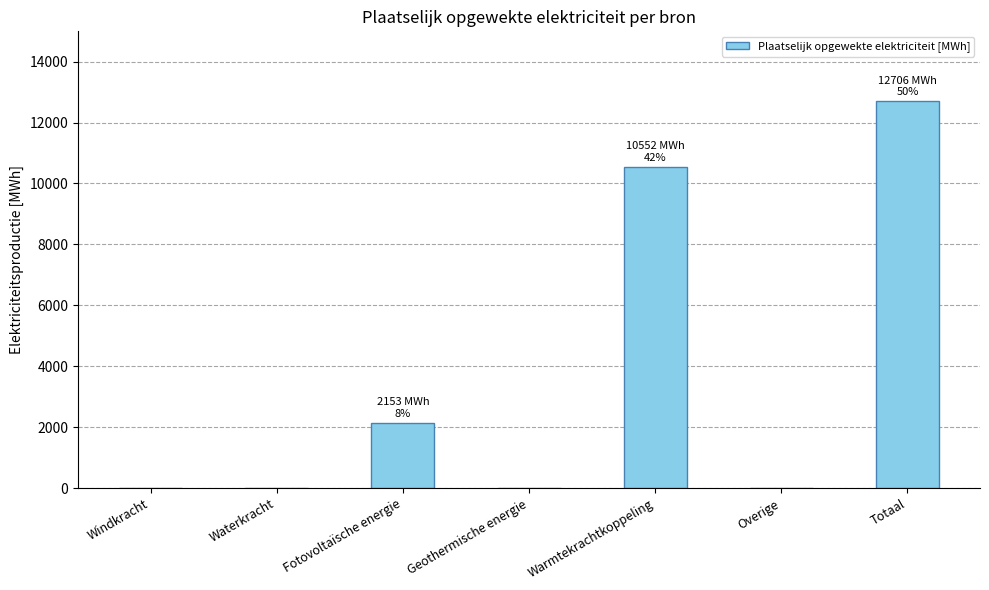

What is the maximum value shown in the chart?

12705.6